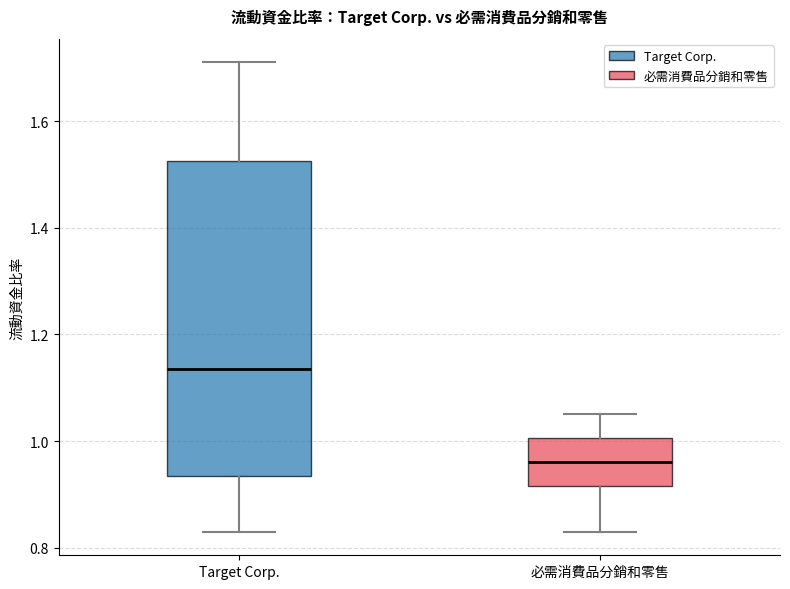

Where does the median line of the box for Target Corp. sit on the y-axis? The values are not printed on the chart, so give them approximately, as read against the axis.

1.14